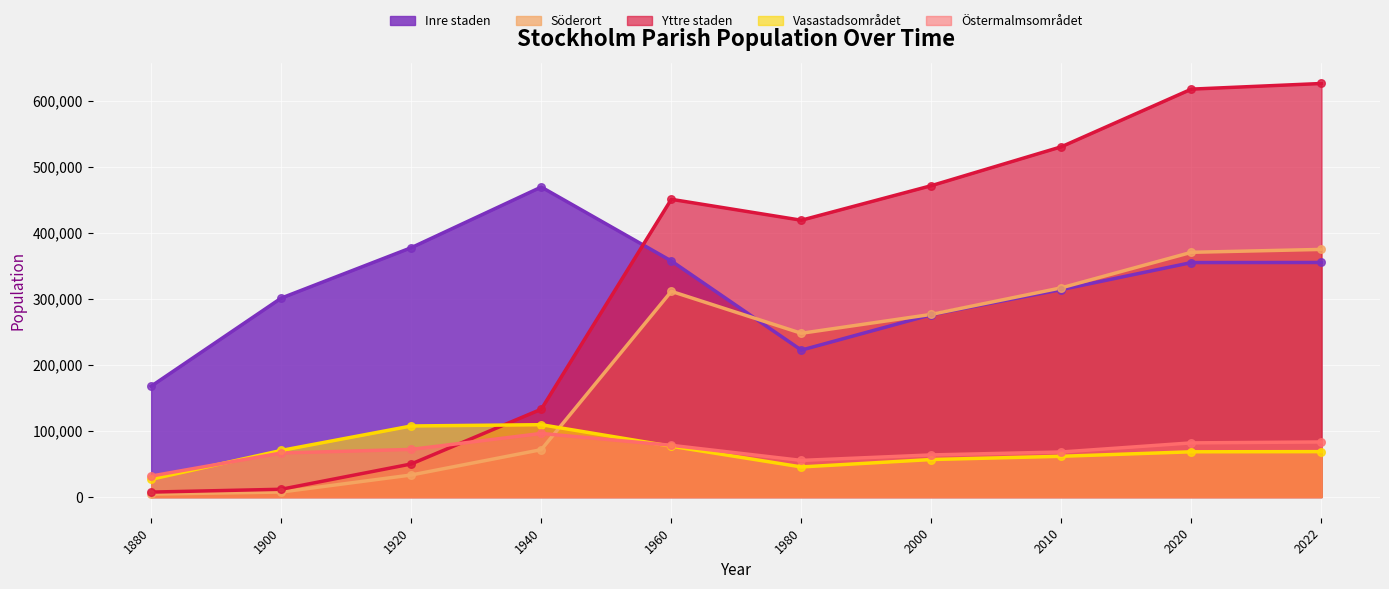

What is the total value across all series at 1920?

641046